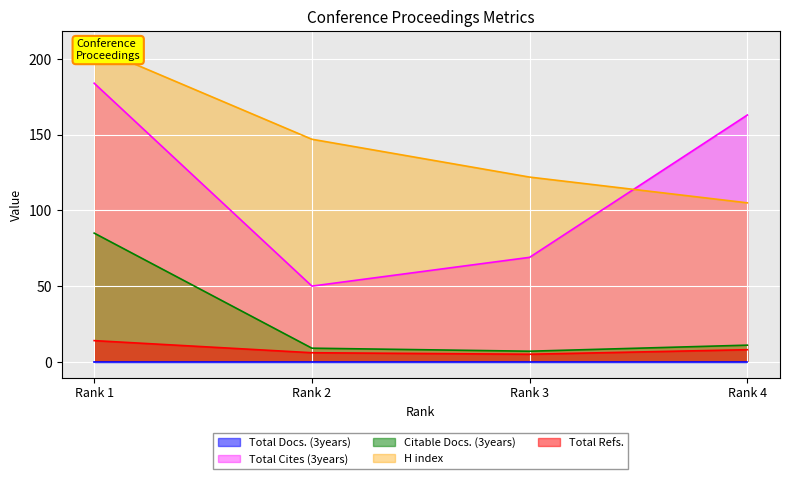

The value of Total Cites (3years) at Rank 1 is 184. True or false?

True